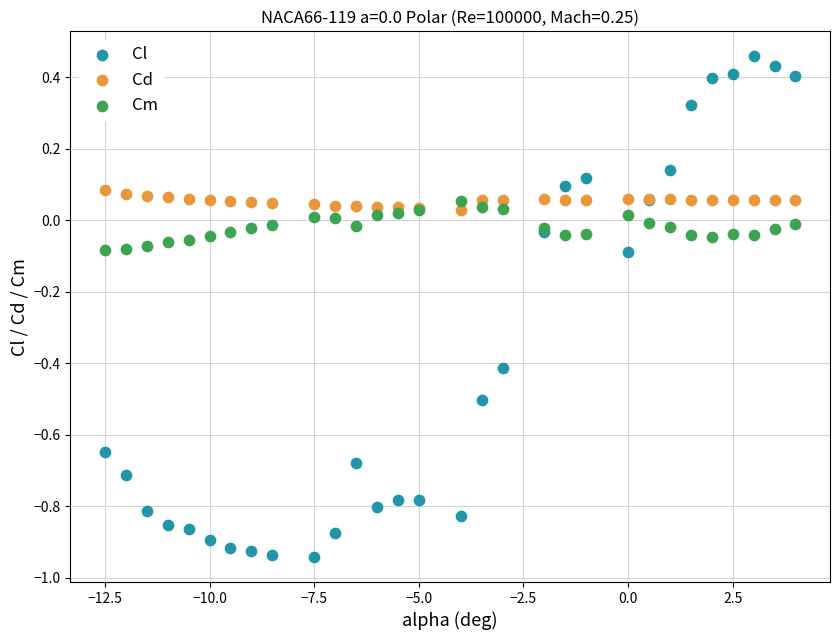

Which series contains the lowest Y value?

Cl